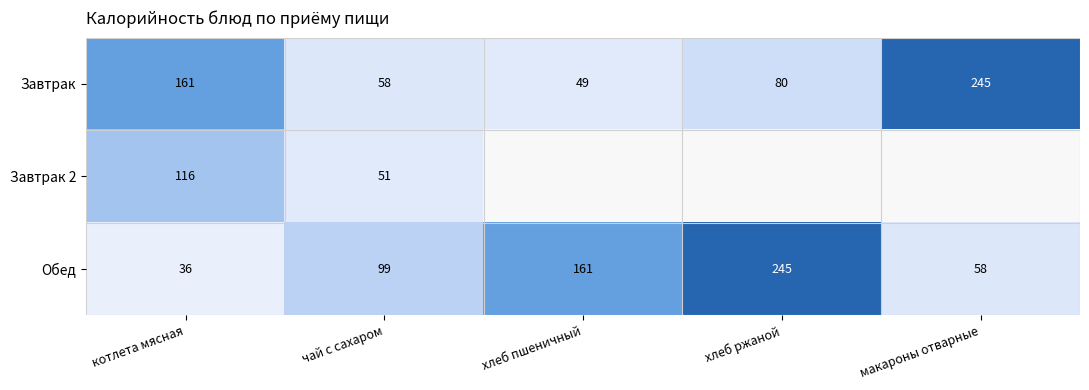

At which label does Завтрак first exceed 80?

котлета мясная